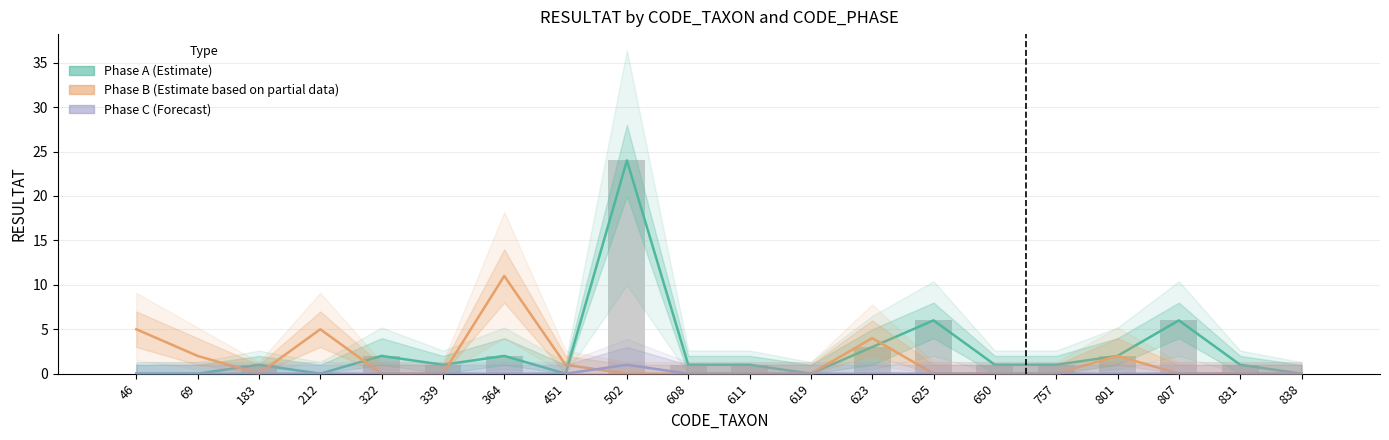

True or false: Phase A (Estimate) has a value of 1 at 339.

True